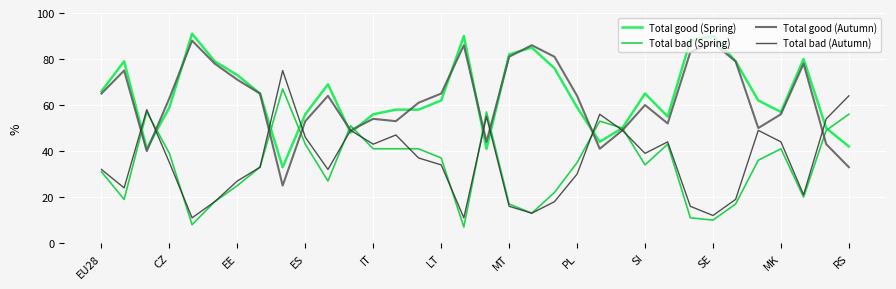

Does the chart display data point markers on the line(s)?

No